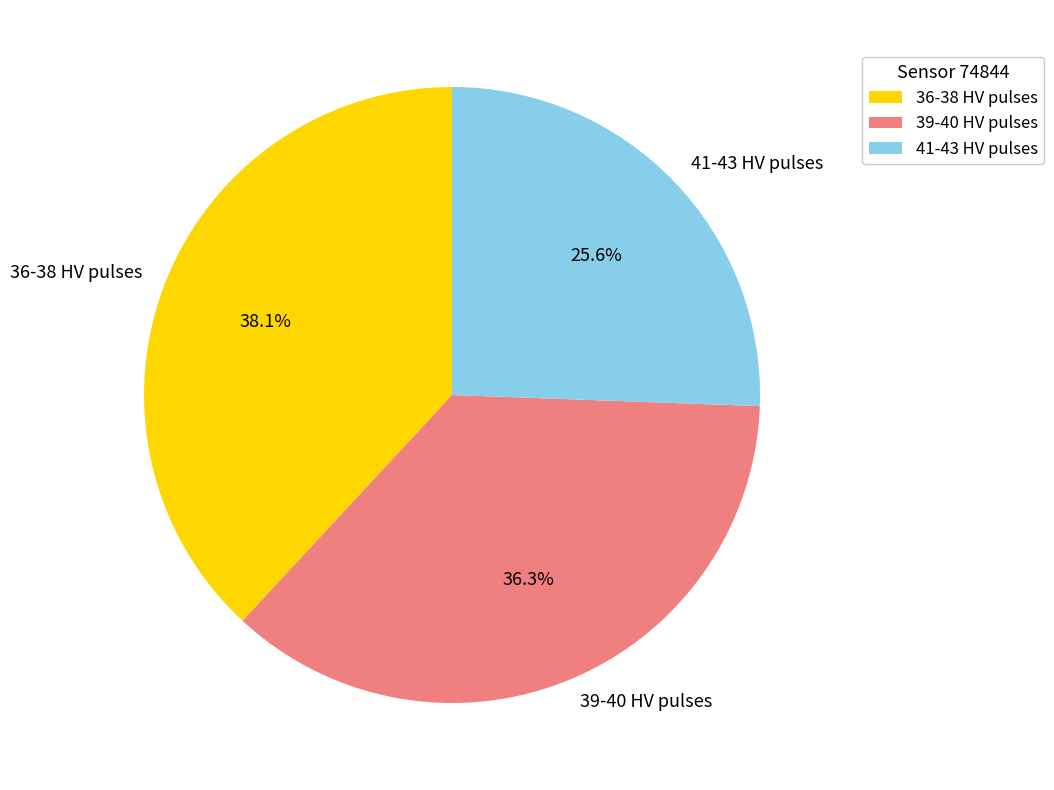

Approximately how many times larger is the value at 39-40 HV pulses compared to 36-38 HV pulses?

1.0